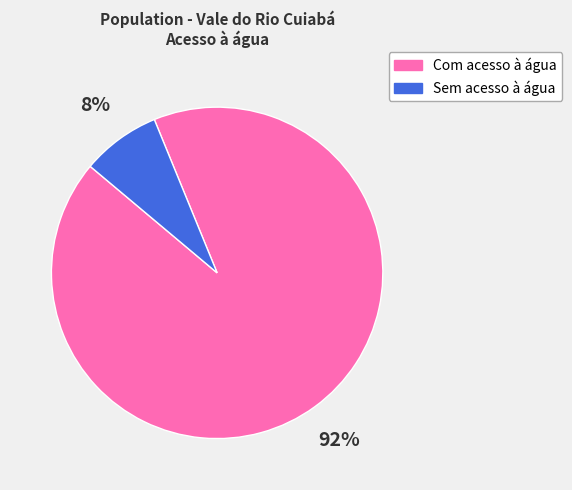

Combined, do Sem acesso à água and Com acesso à água account for over 50%?

Yes